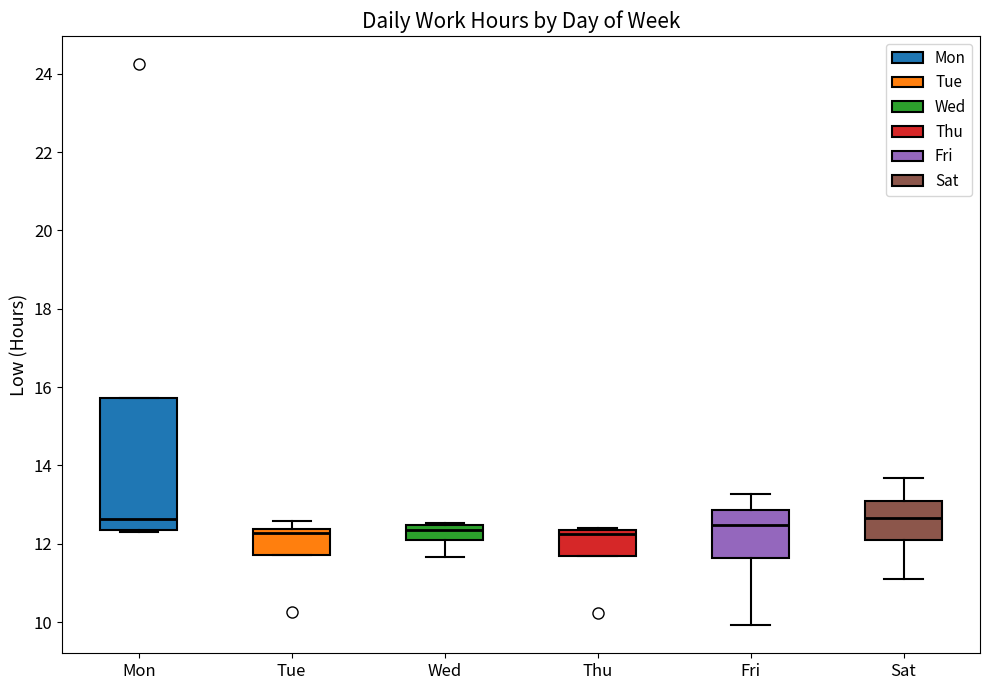

Reading left to right, read every box against the y-axis: the position of its median line, the range the box covers, and the ends of its whiskers. The values are not printed on the chart, so give them approximately, as read against the axis.

Mon: median 12.6, box 12.4 to 15.8, whiskers 12.4 to 15.8
Tue: median 12.2, box 11.8 to 12.4, whiskers 11.8 to 12.6
Wed: median 12.4 (just below the box's upper edge), box 12.0 to 12.4, whiskers 11.6 to 12.6
Thu: median 12.2, box 11.6 to 12.4, whiskers 11.6 to 12.4 (just above the box's upper edge)
Fri: median 12.4, box 11.6 to 12.8, whiskers 10.0 to 13.2
Sat: median 12.6, box 12.0 to 13.0, whiskers 11.0 to 13.6